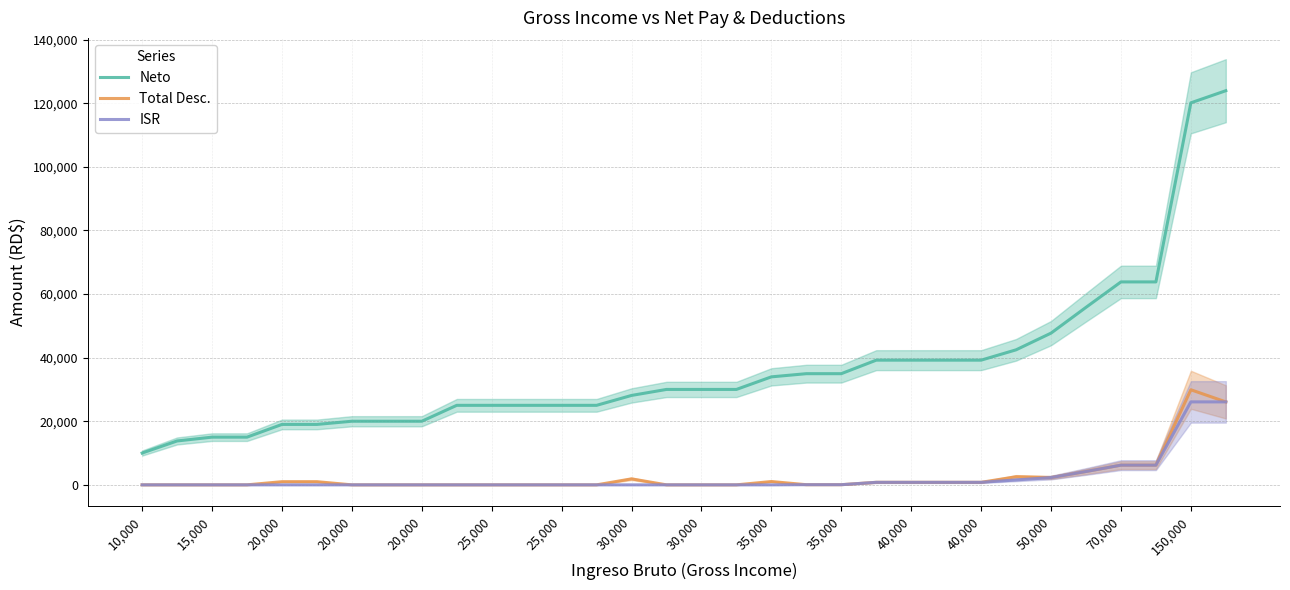

Reading right to left, transcribe all the data shown in this chart.

Neto: 123917.1	120103.8	63804.1	63804.1	55804.1	47702.8	42452.8	39202.8	39202.8	39202.8	39202.8	34952.8	34952.8	33952.8	30000.0	30000.0	30000.0	28112.9	25000.0	25000.0	25000.0	25000.0	25000.0	20000.0	20000.0	20000.0	19000.0	19000.0	15000.0	15000.0	13800.0	10000.0
Total Desc.: 26082.9	29896.2	6195.9	6195.9	4195.9	2297.2	2547.2	797.2	797.2	797.2	797.2	47.2	47.2	1047.2	0.0	0.0	0.0	1887.1	0.0	0.0	0.0	0.0	0.0	0.0	0.0	0.0	1000.0	1000.0	0.0	0.0	0.0	0.0
ISR: 26082.9	26082.9	6195.9	6195.9	4195.9	2297.2	1547.2	797.2	797.2	797.2	797.2	47.2	47.2	0.0	0.0	0.0	0.0	0.0	0.0	0.0	0.0	0.0	0.0	0.0	0.0	0.0	0.0	0.0	0.0	0.0	0.0	0.0